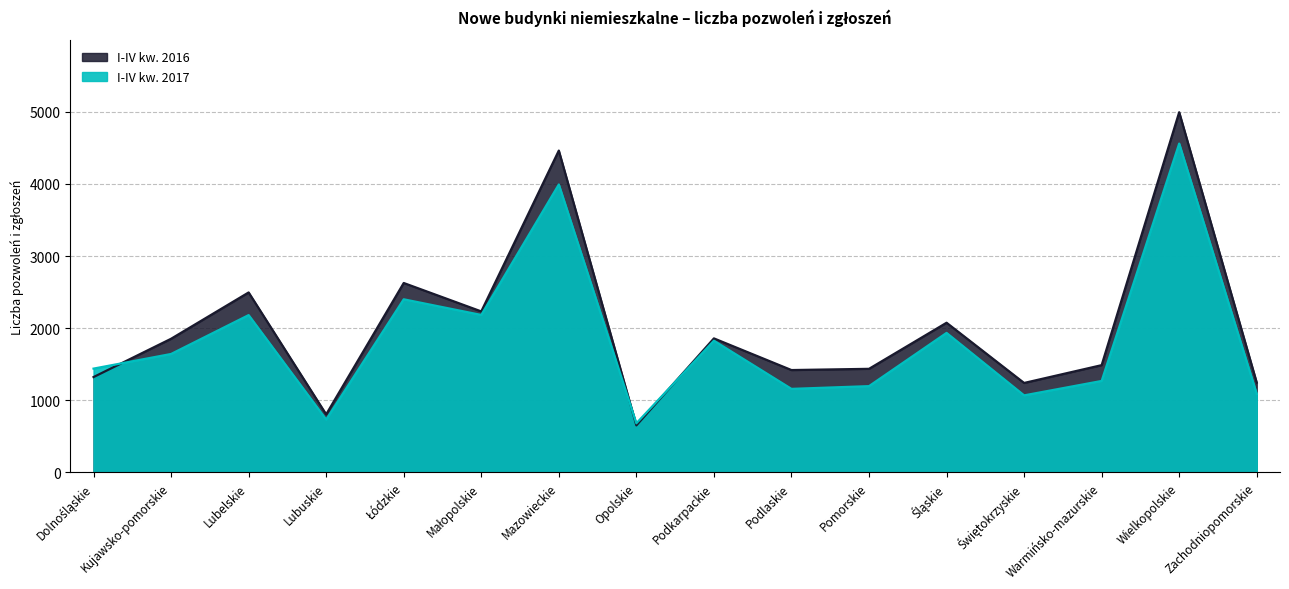

What position from the left is Lubuskie?

4